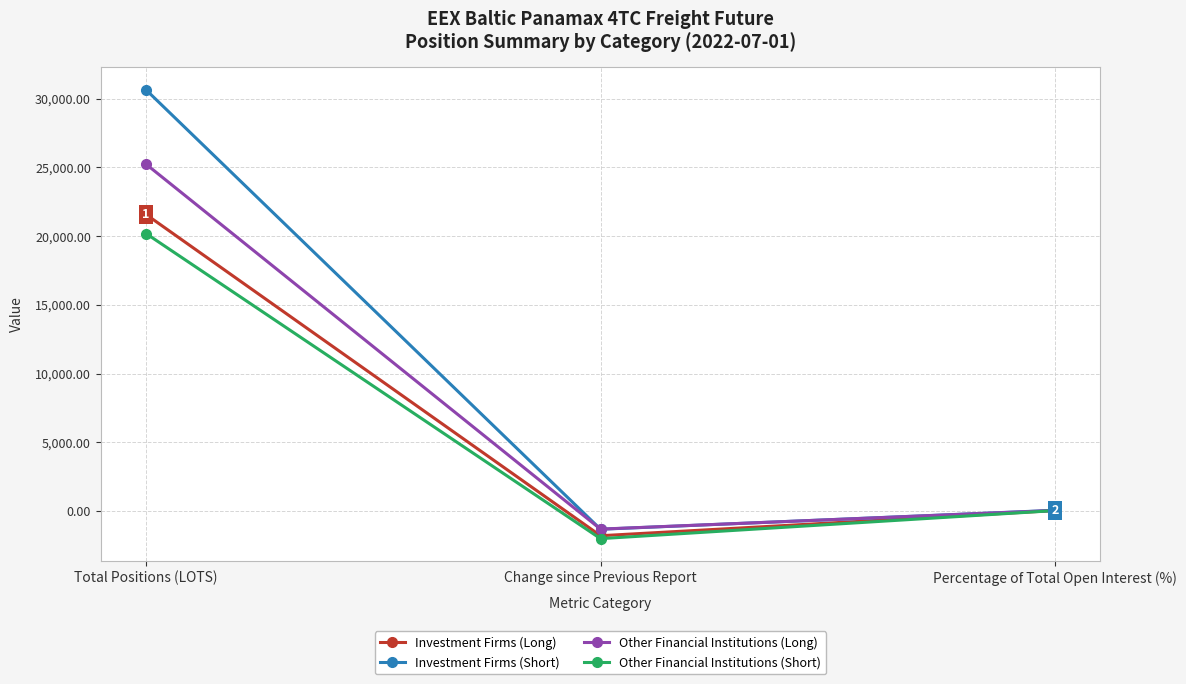

Where does the Other Financial Institutions (Long) series first go above 45?

Total Positions (LOTS)